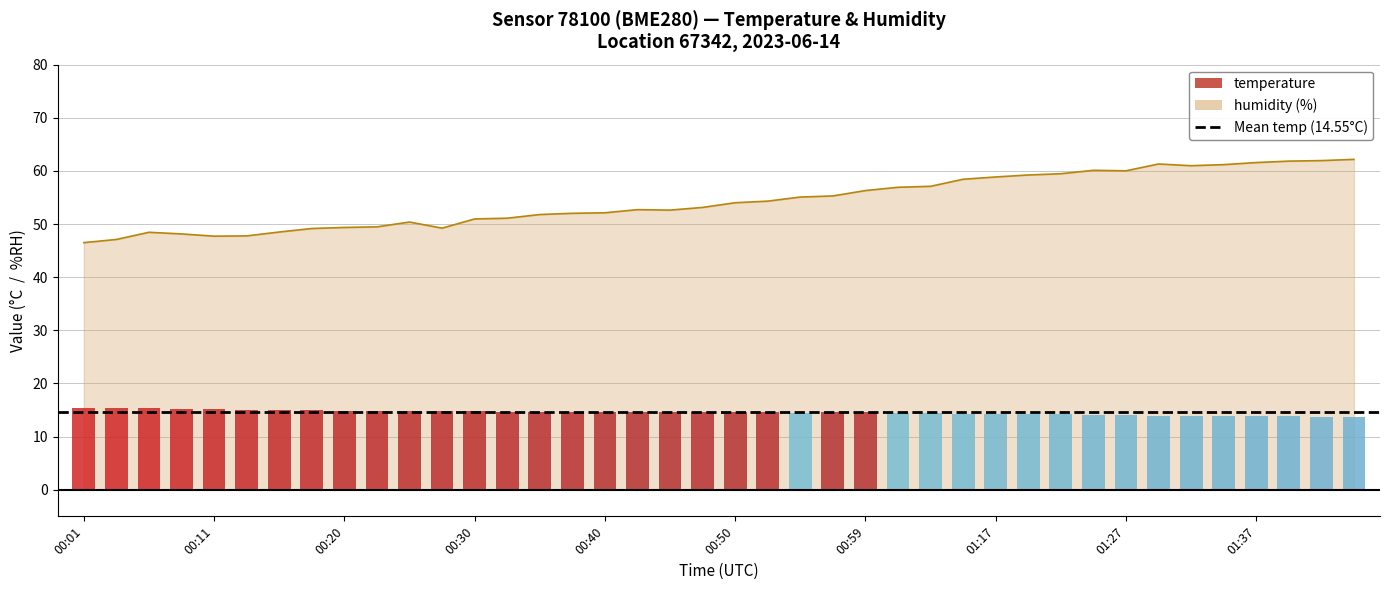

Between 00:37 and 01:37, which is larger?

00:37